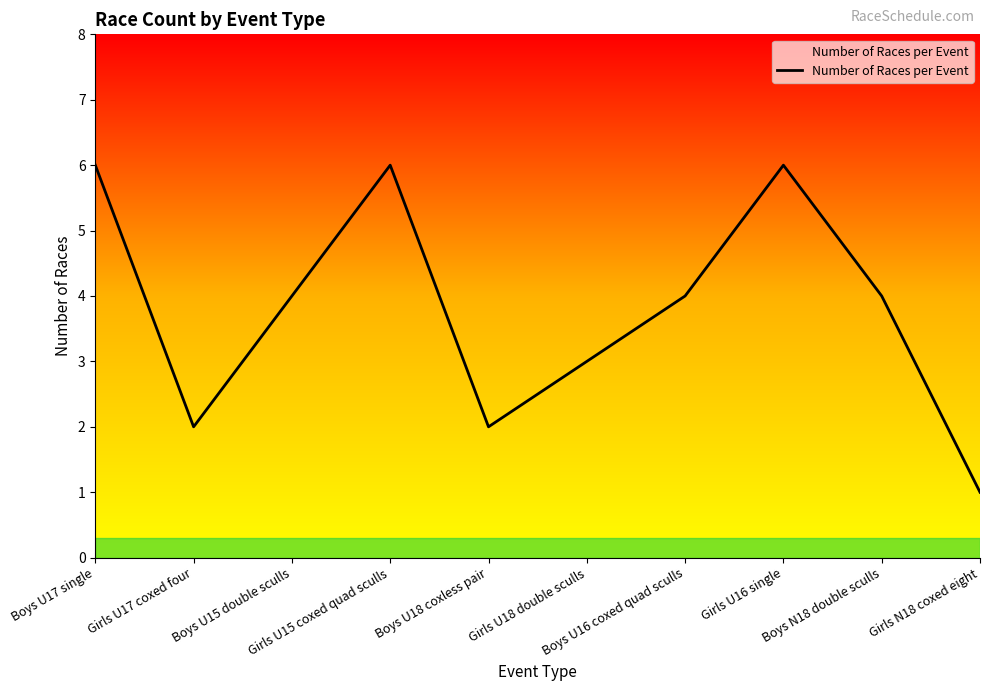

Reading right to left, list all the values displayed in this chart.

1	4	6	4	3	2	6	4	2	6